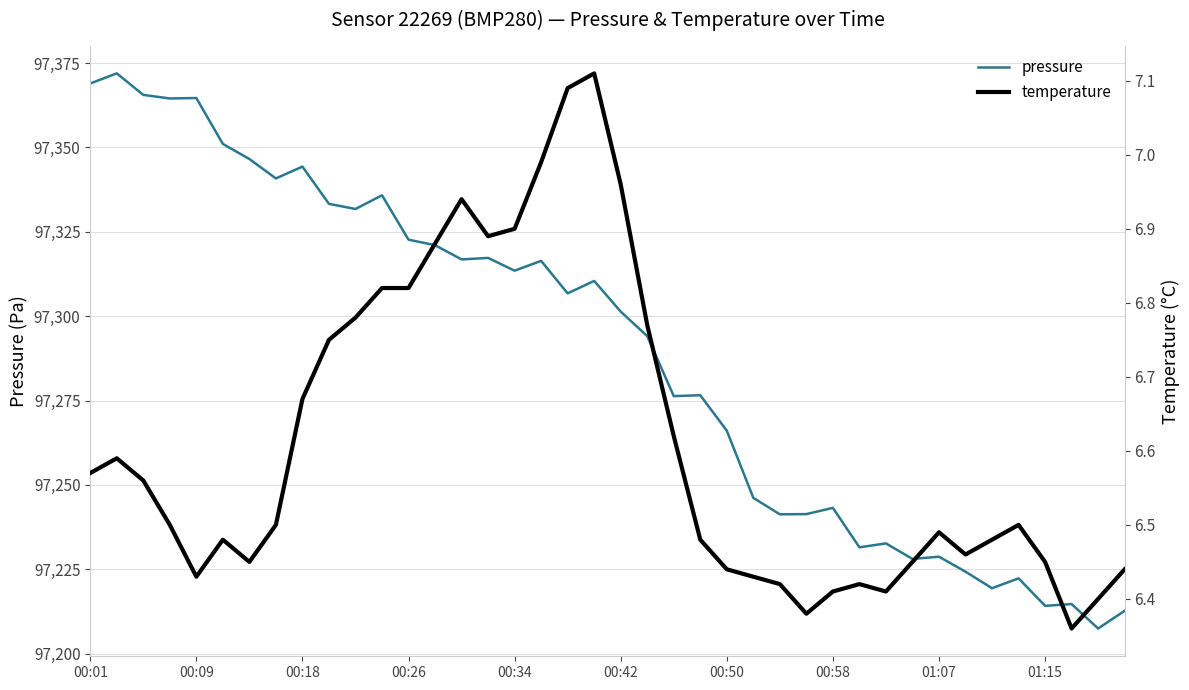

Is it true that pressure equals 97322.7 at 00:26?

True